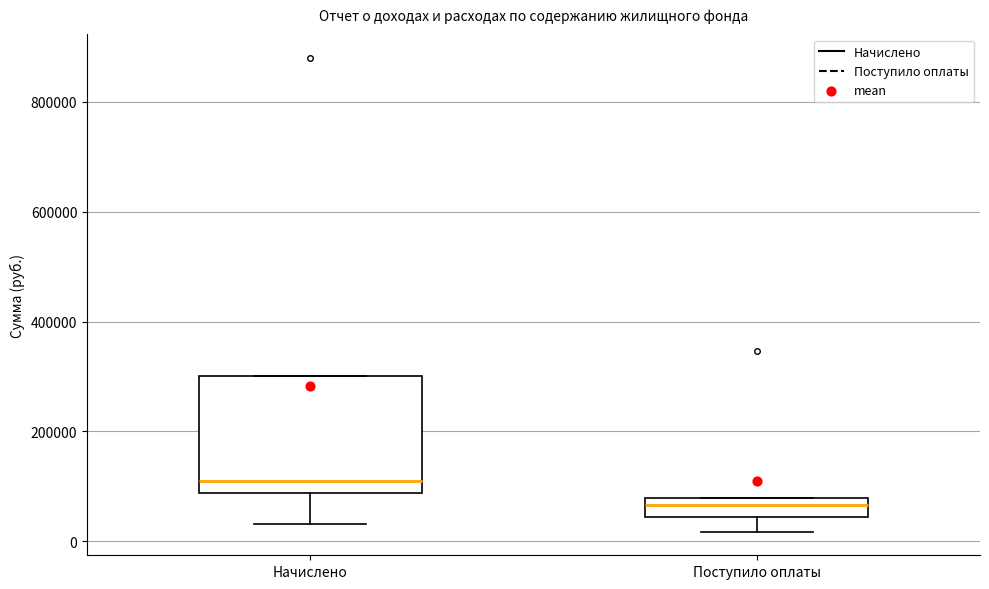

Which box has the highest median line?

Начислено